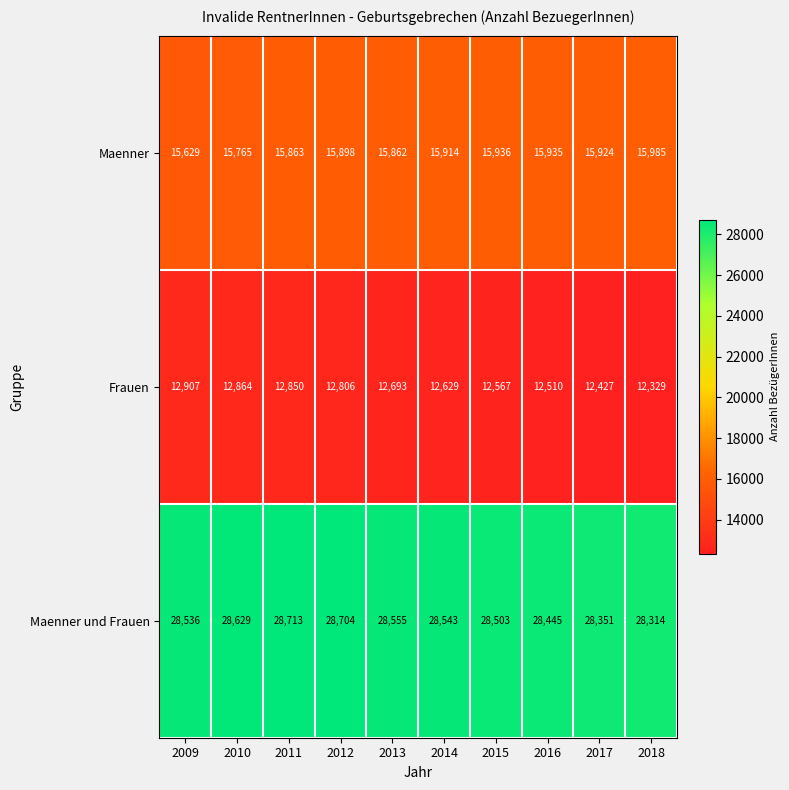

What is the total value across all series at 2015?

57006